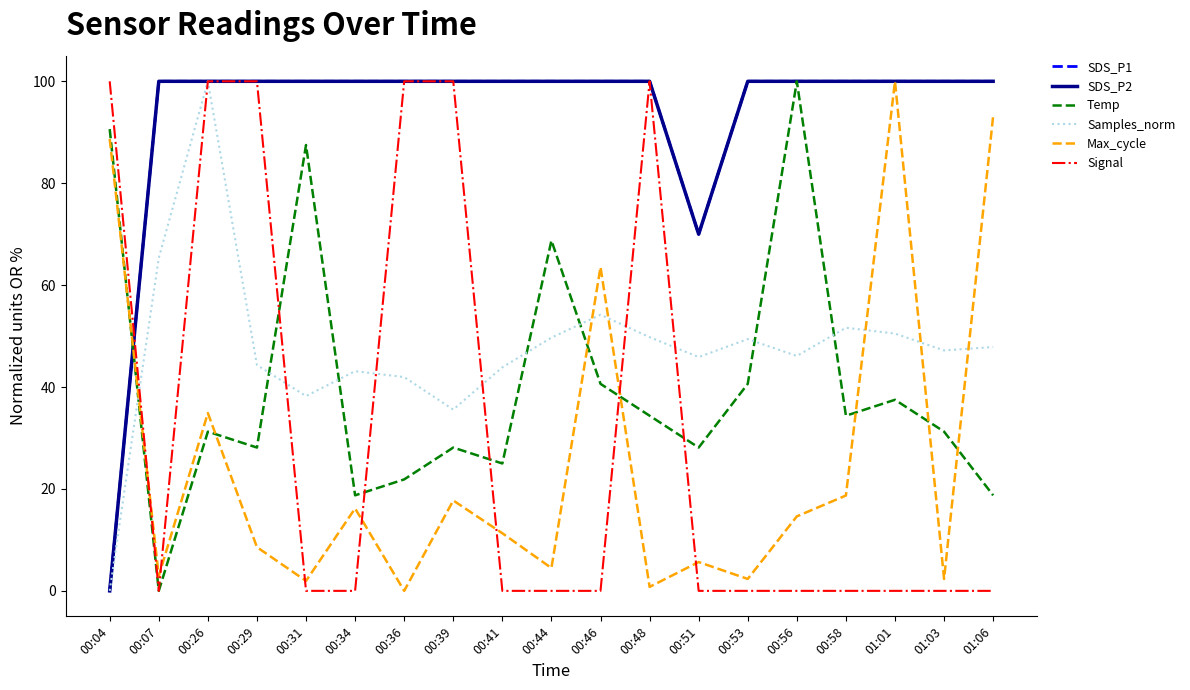

Which series ends up on top after the final intersection of SDS_P2 and Max_cycle?

SDS_P2